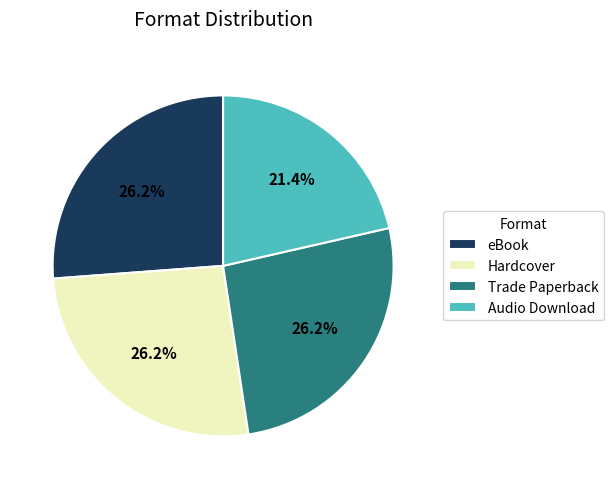

To the nearest percent, what is the difference between the largest and smallest slice percentages?

5%